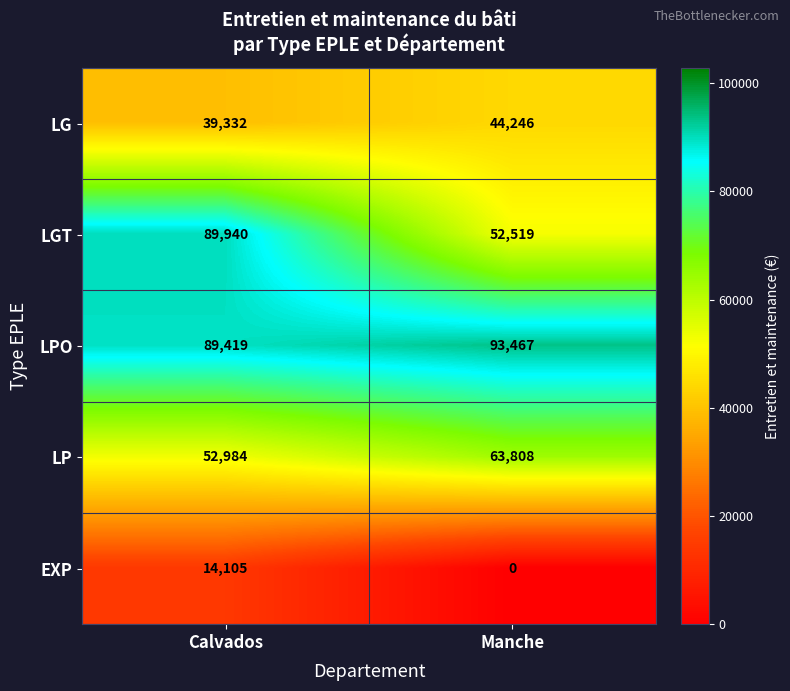

What is the difference between the LPO values at Calvados and Manche?

4048